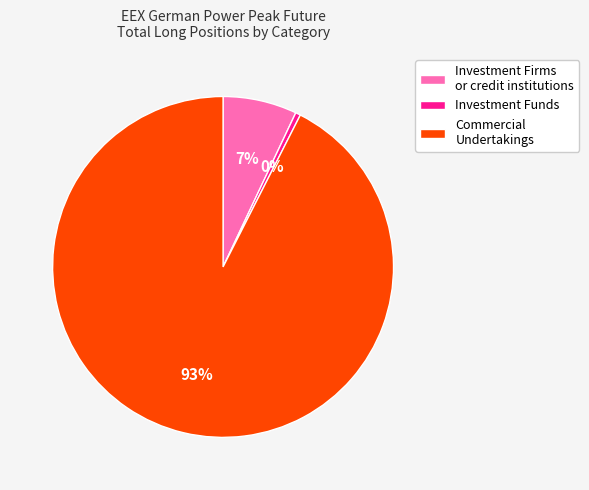

Between Commercial Undertakings and Investment Funds, which is larger?

Commercial Undertakings